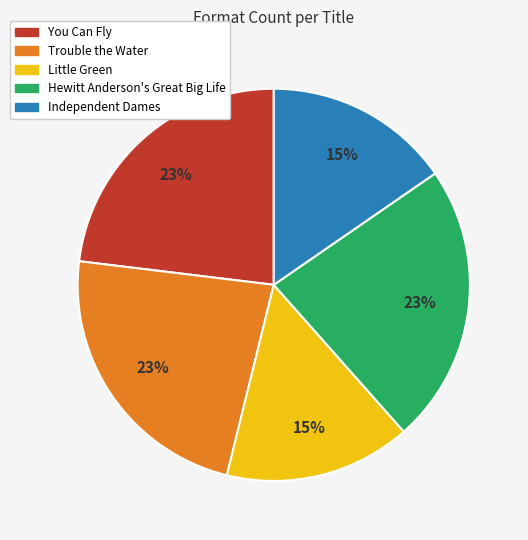

To the nearest percent, what portion does Independent Dames represent?

15%